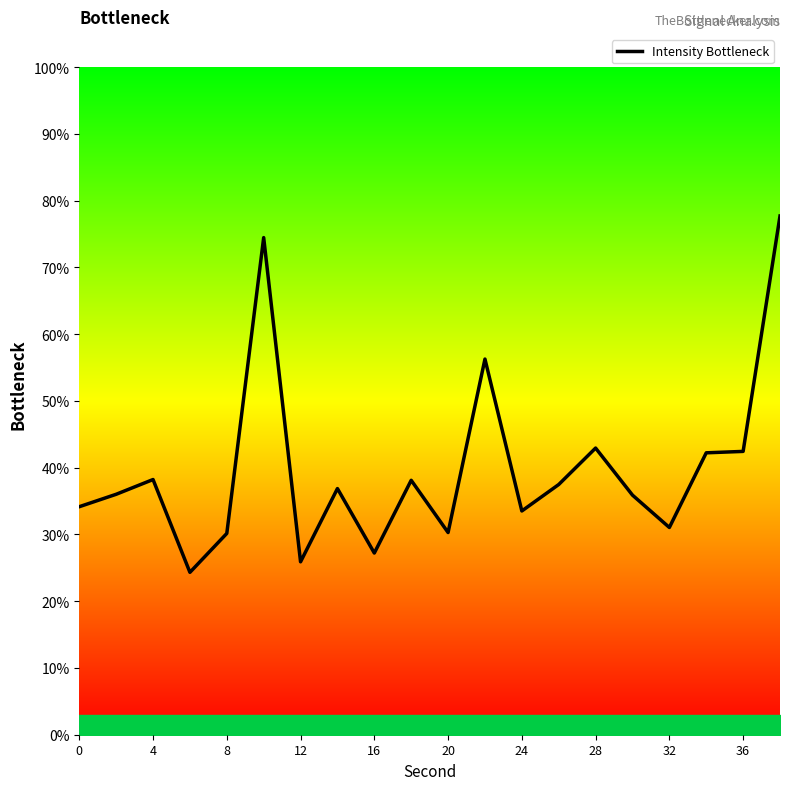

What is the difference between the maximum and minimum values?

53.4